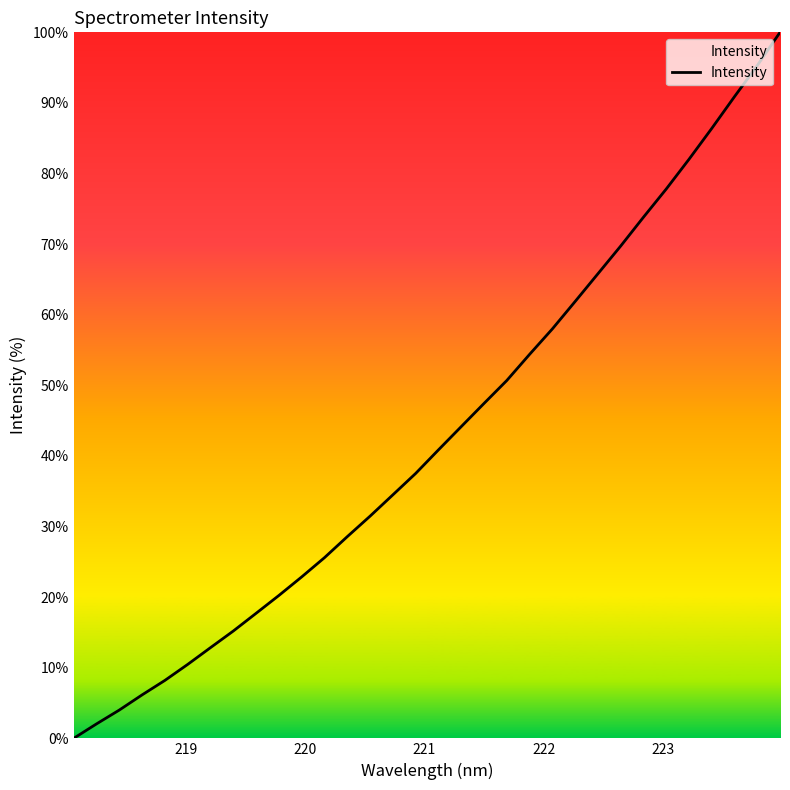

What is the difference between the maximum and minimum values?

100.0